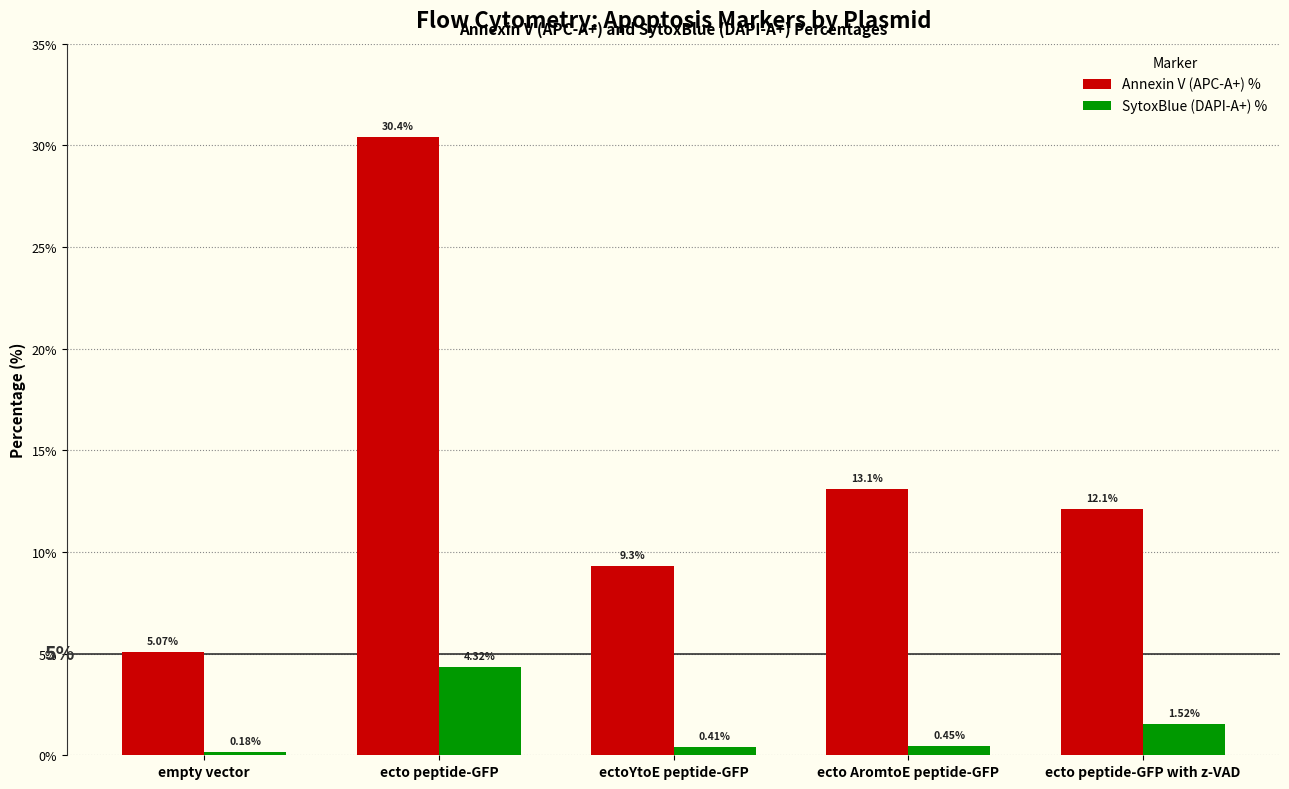

True or false: Annexin V (APC-A+) % has a value of 13.1 at ecto AromtoE peptide-GFP.

True